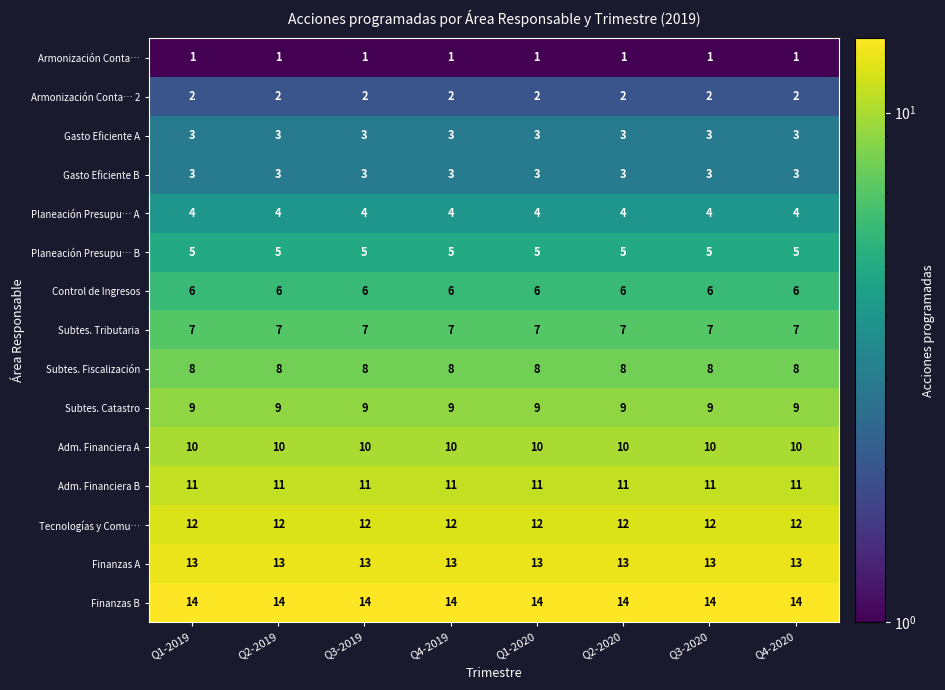

What is the minimum value for Gasto Eficiente A?

3